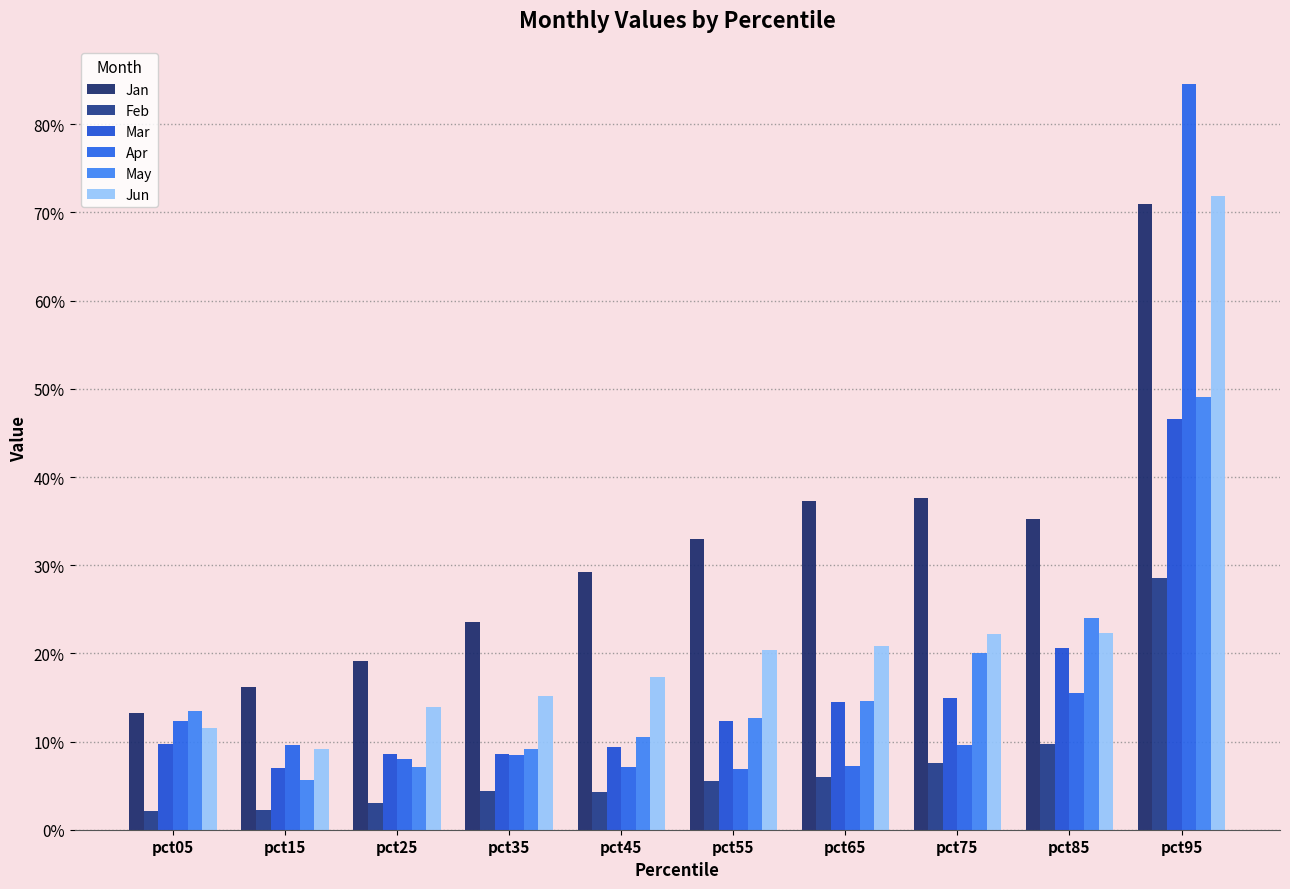

Are the bars grouped side by side (vs. stacked)?

Yes